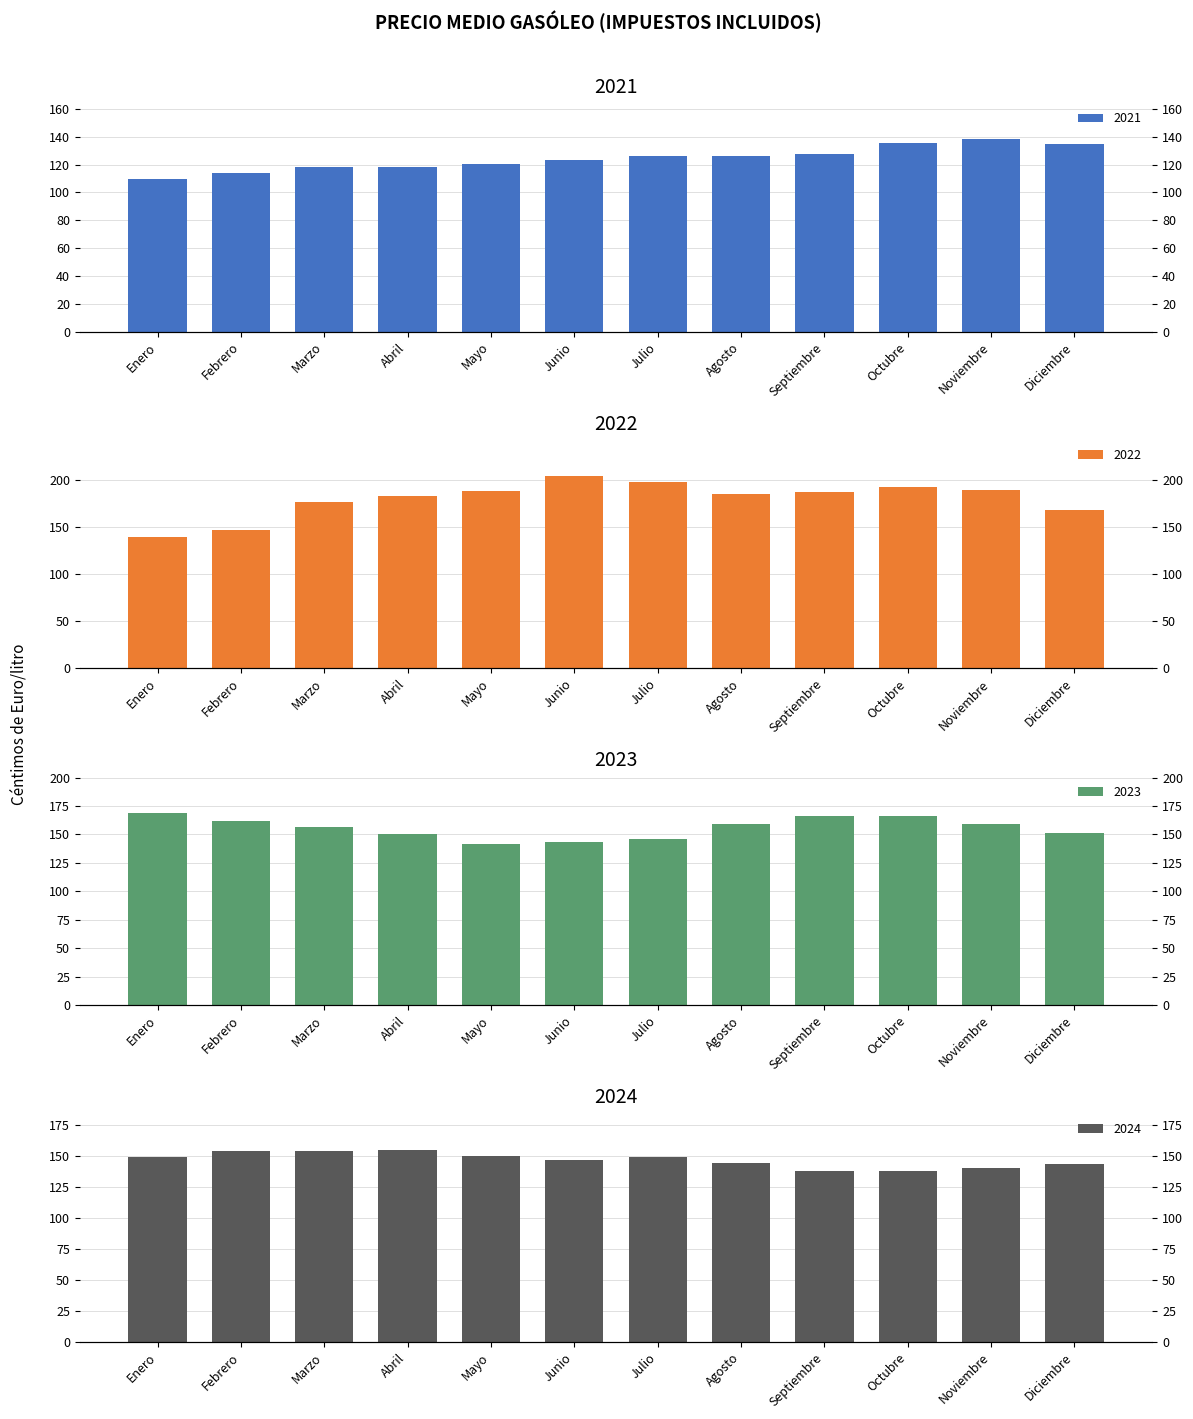

Which category has the lowest value in the 2021 series?

Enero